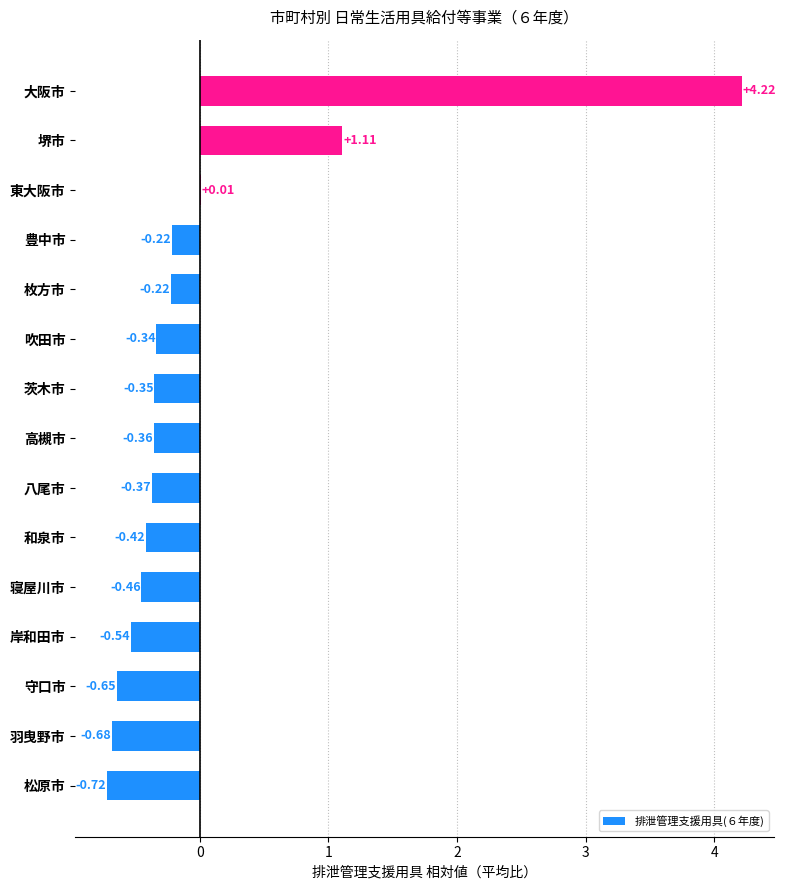

Count the number of categories in the chart.

15